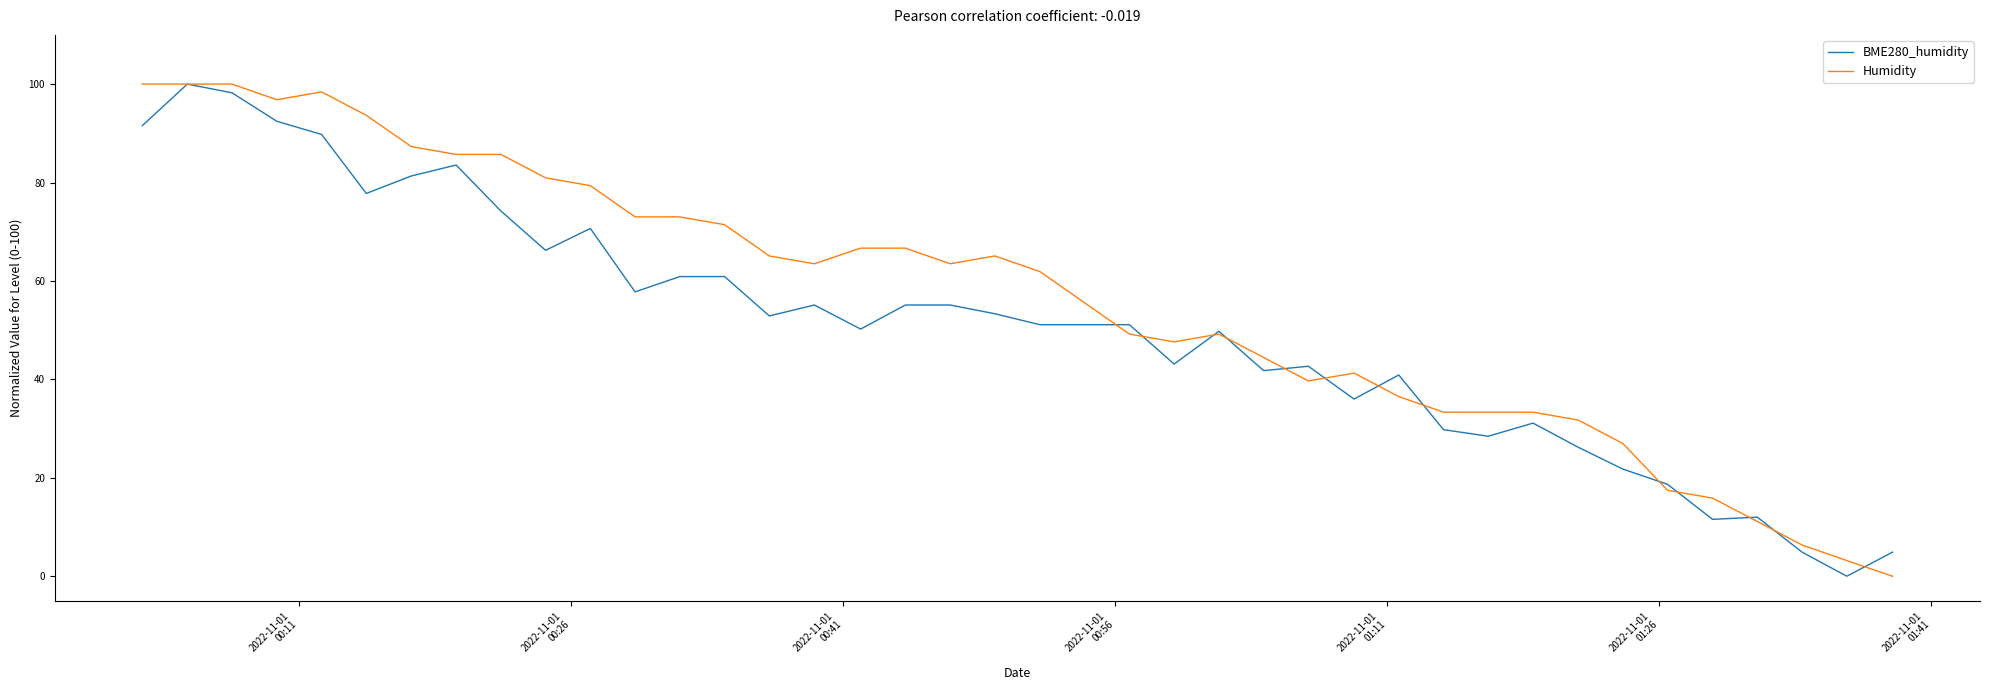

How many lines are shown in the chart?

2